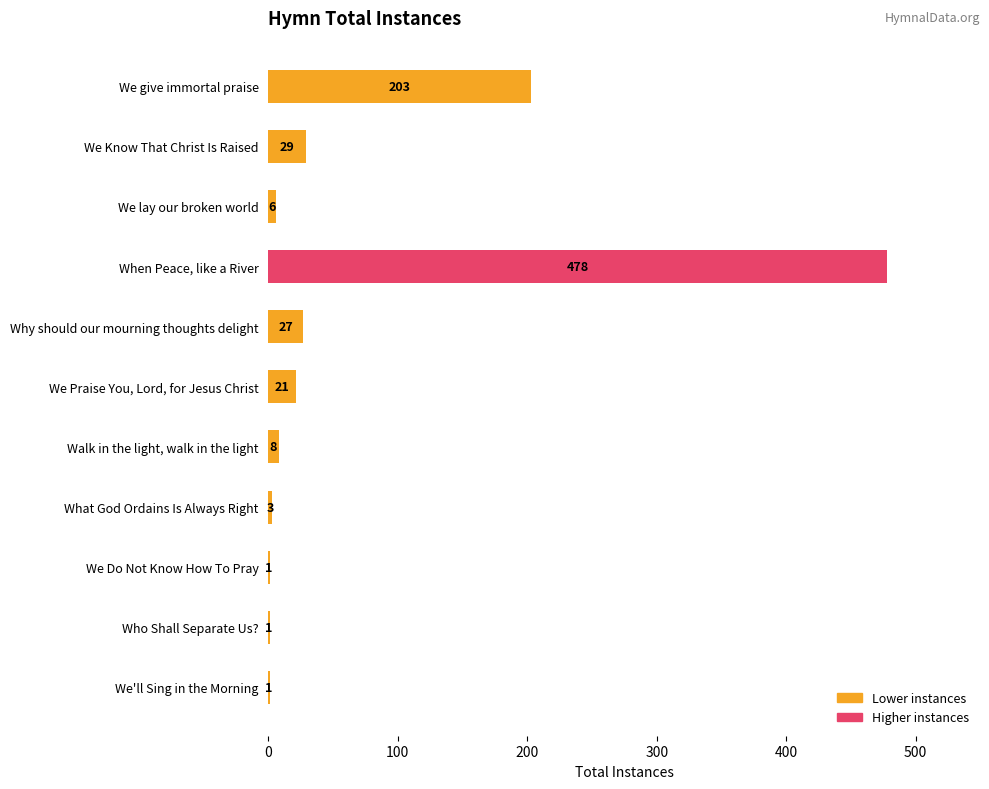

Where is the data nearest to the value 239?

We give immortal praise